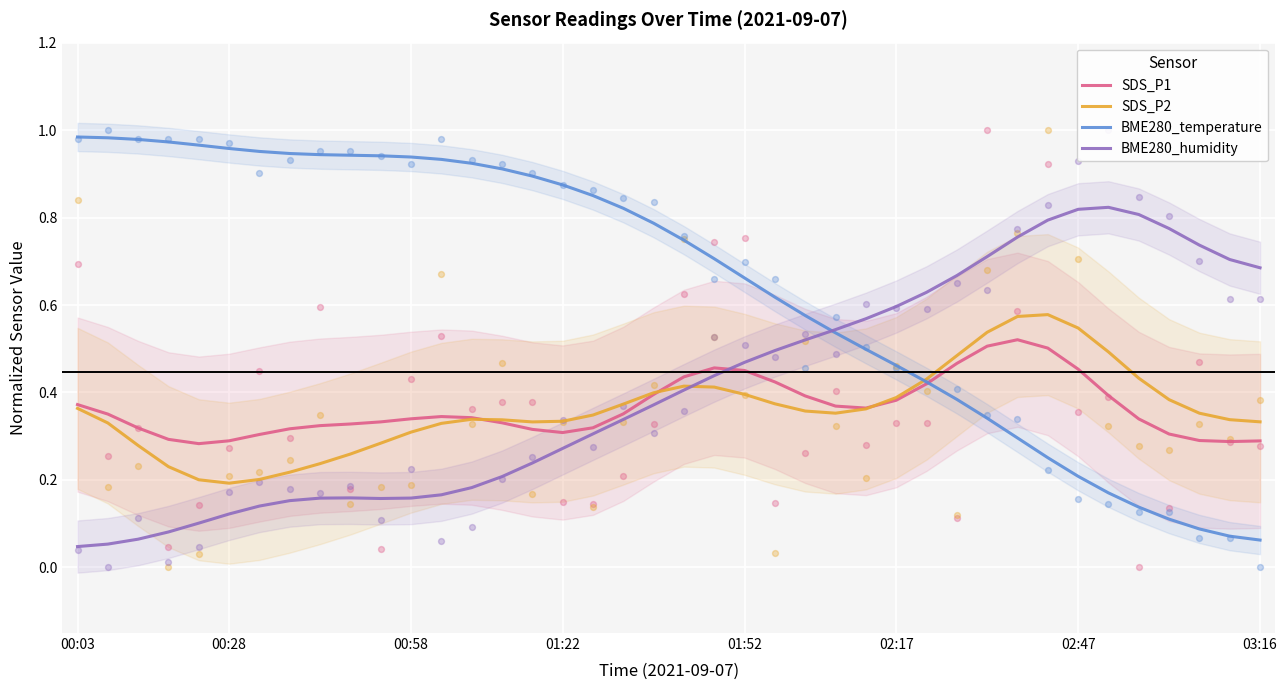

What are all the series names shown in the legend?

SDS_P1, SDS_P2, BME280_temperature, BME280_humidity